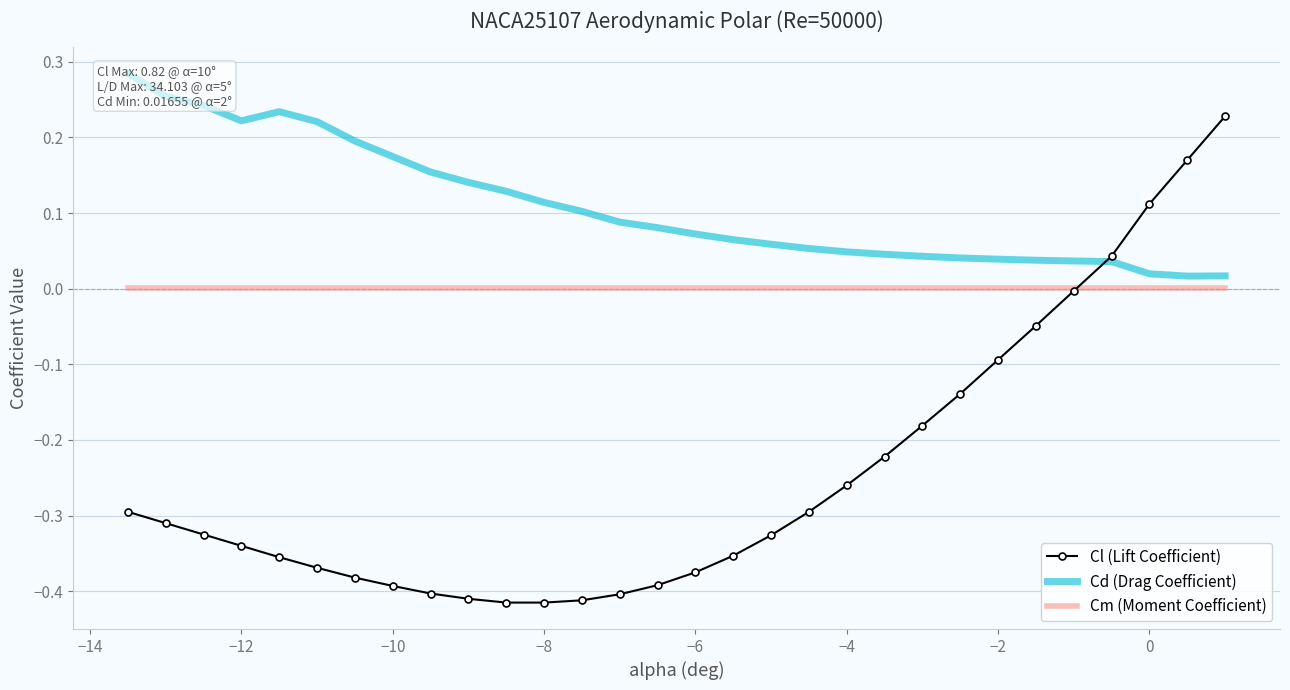

Rank the series by their average value, from lowest to highest.

Cl (Lift Coefficient), Cm (Moment Coefficient), Cd (Drag Coefficient)